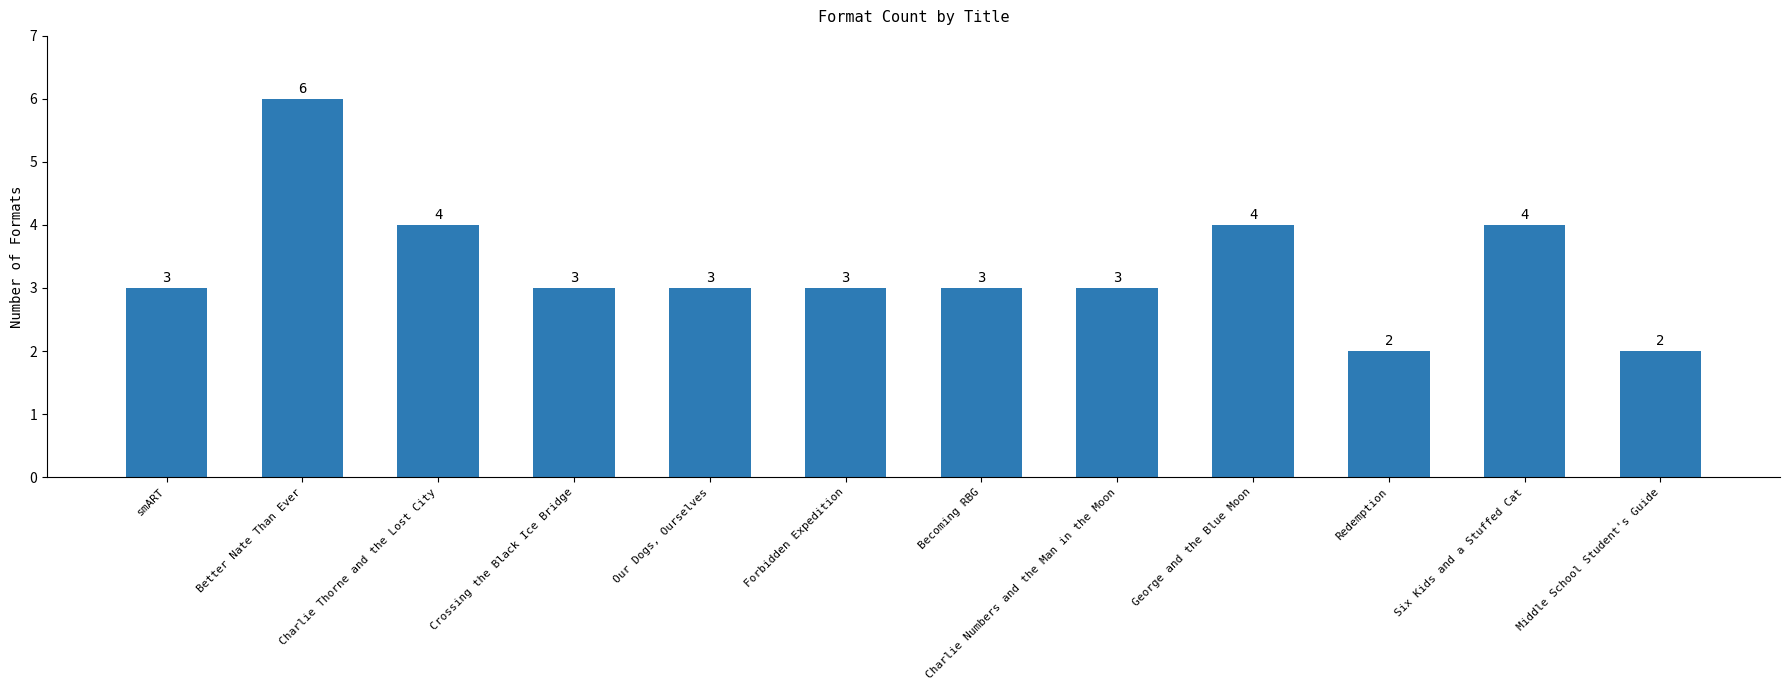

Read the value at Crossing the Black Ice Bridge.

3